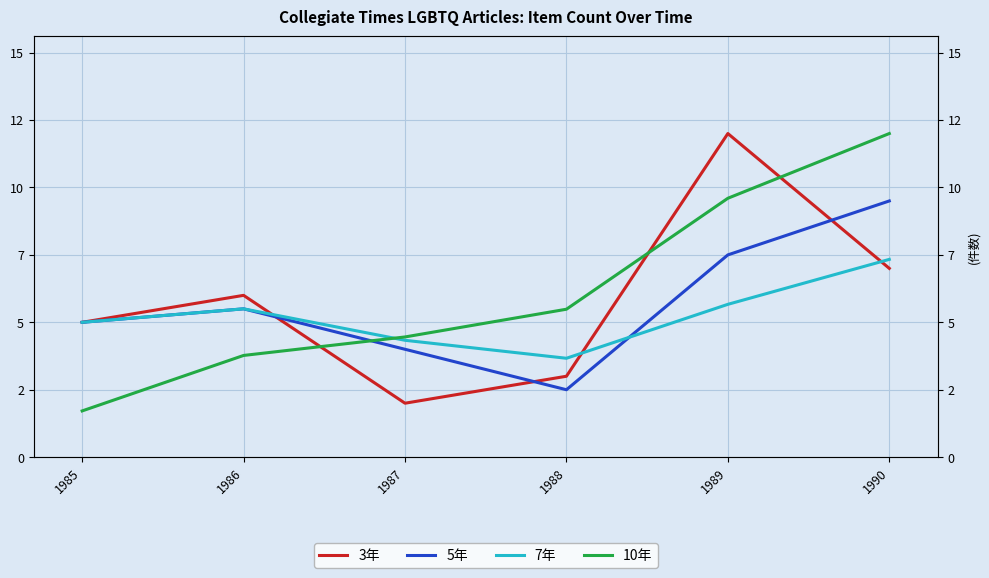

Reading left to right, extract all data points from this chart.

3年: 1985=5.0	1986=6.0	1987=2.0	1988=3.0	1989=12.0	1990=7.0
5年: 1985=5.0	1986=5.5	1987=4.0	1988=2.5	1989=7.5	1990=9.5
7年: 1985=5.0	1986=5.5	1987=4.3	1988=3.7	1989=5.7	1990=7.3
10年: 1985=1.7	1986=3.8	1987=4.5	1988=5.5	1989=9.6	1990=12.0